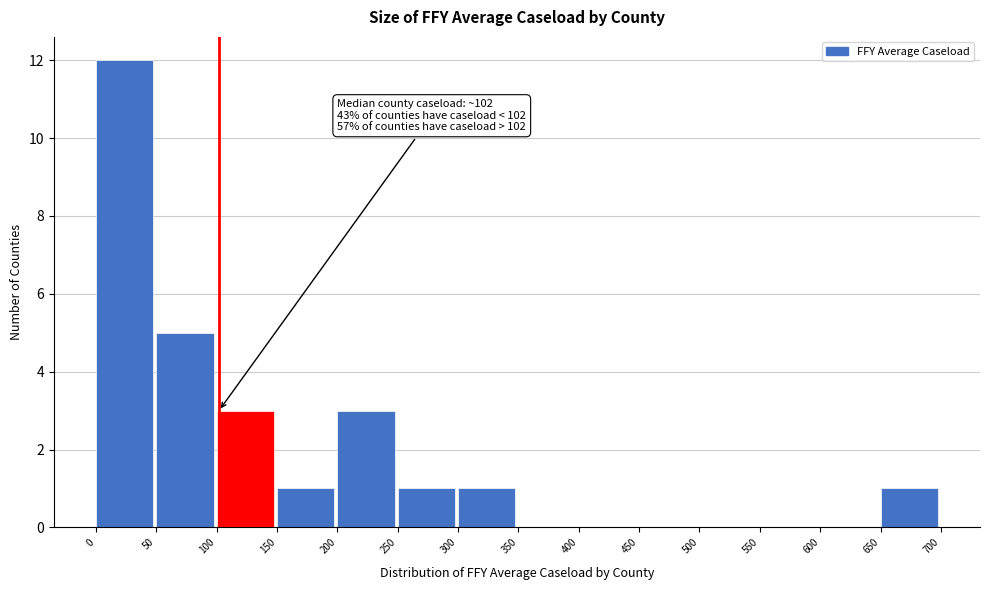

Which range on the x-axis has the tallest bar?

0 to 50